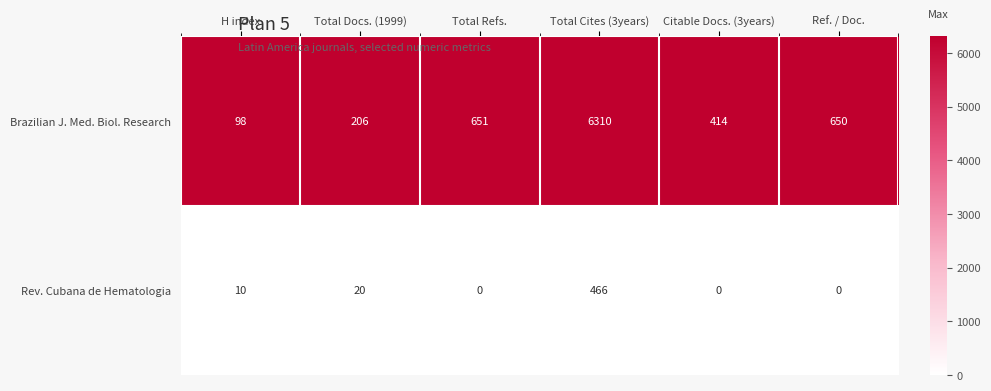

What is the average value of the Brazilian J. Med. Biol. Research series?

1388